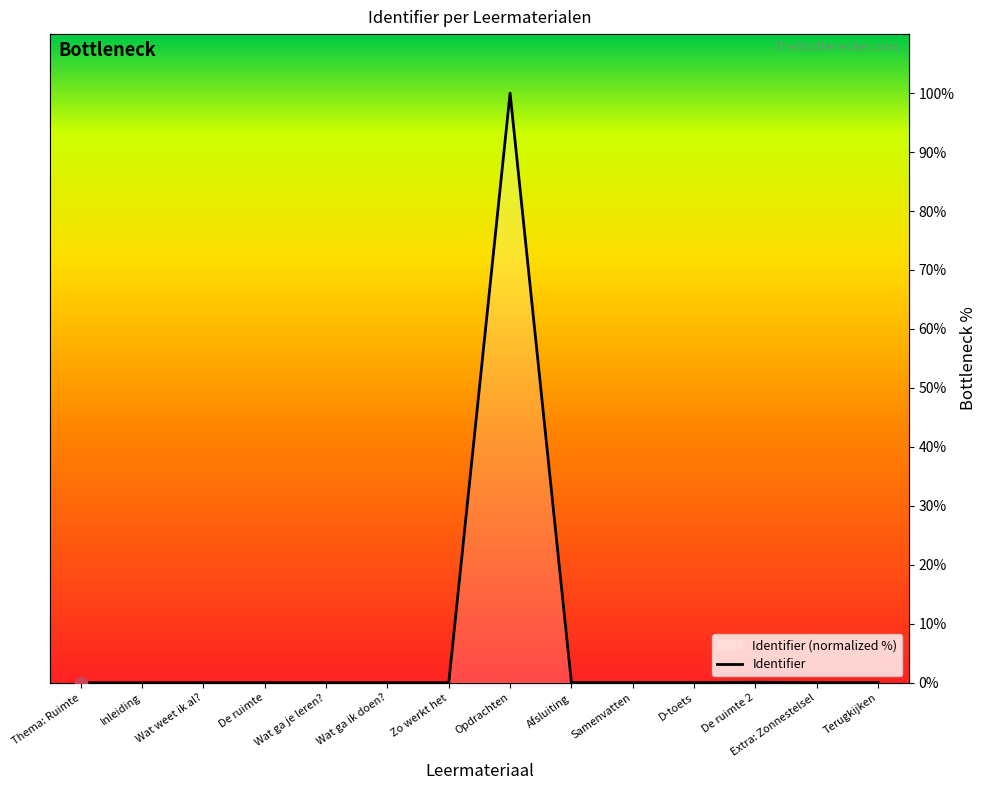

What is the change in value from Thema: Ruimte to Opdrachten?

+100.0